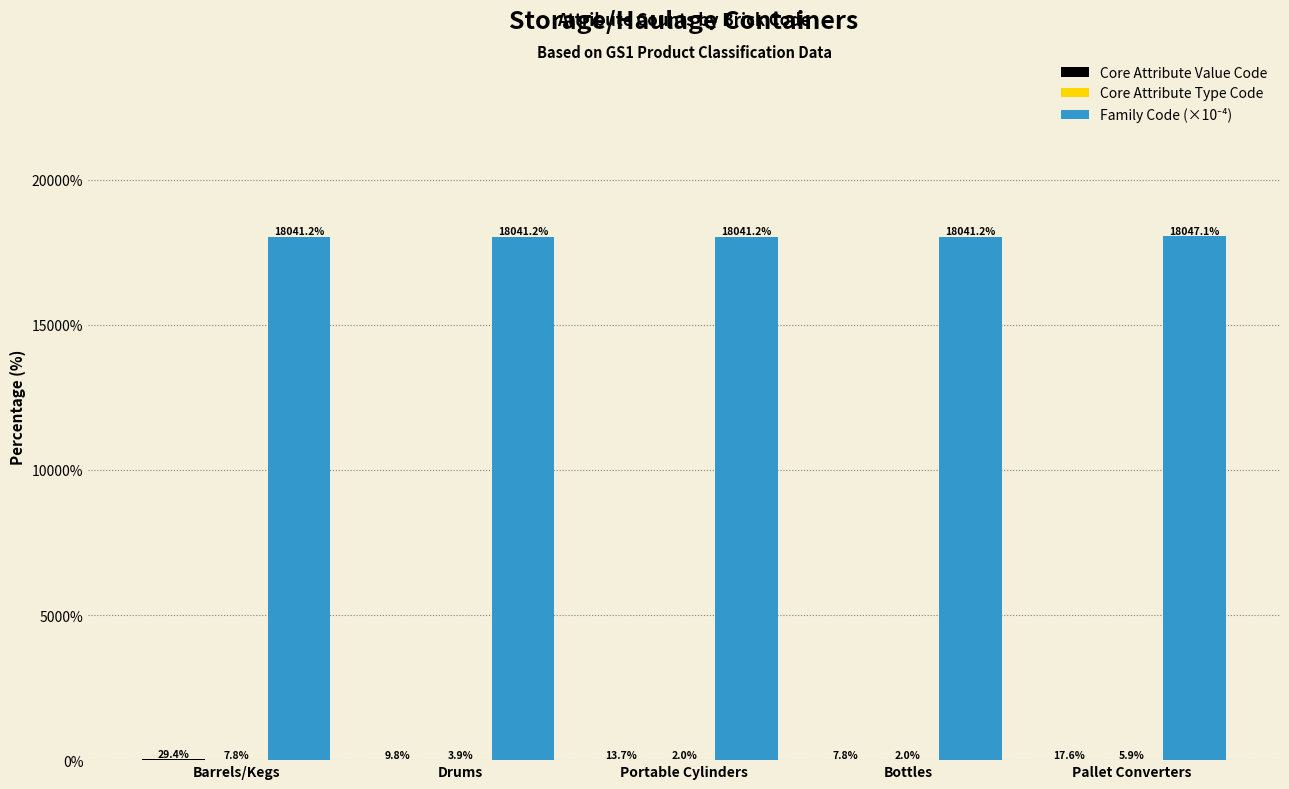

What is the maximum value shown in the chart?

18047.1